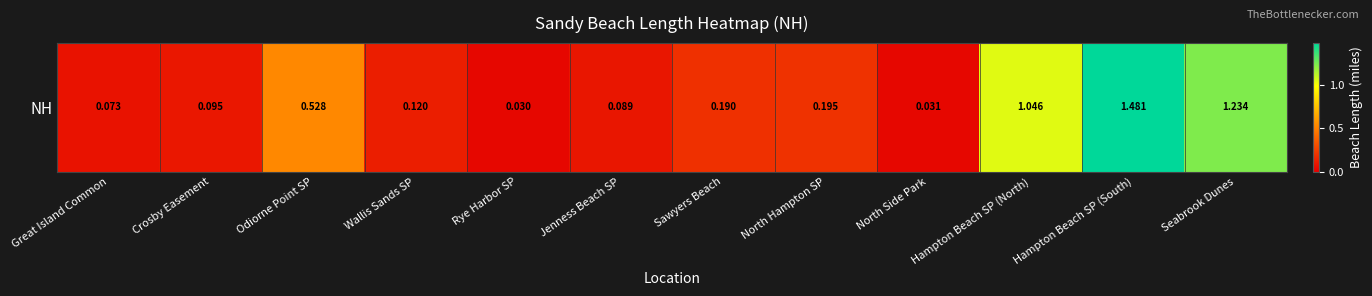

Is it true that the value at Crosby Easement is 0.2?

False